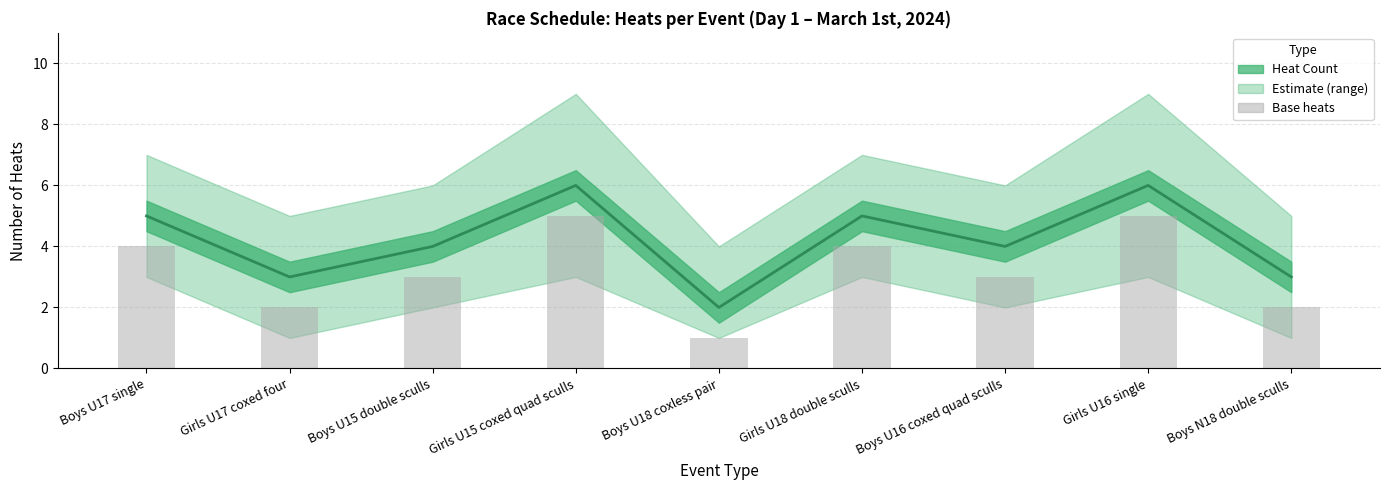

What position from the right is Girls U17 coxed four?

8